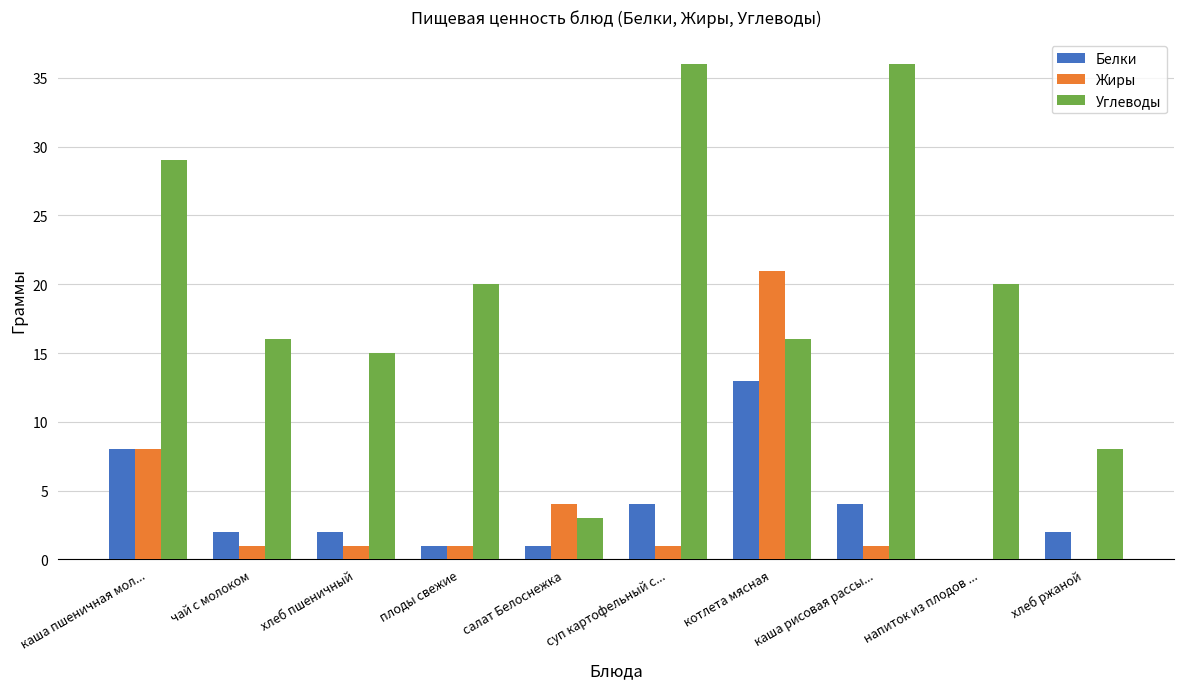

What is the approximate value of Жиры at котлета мясная?

21